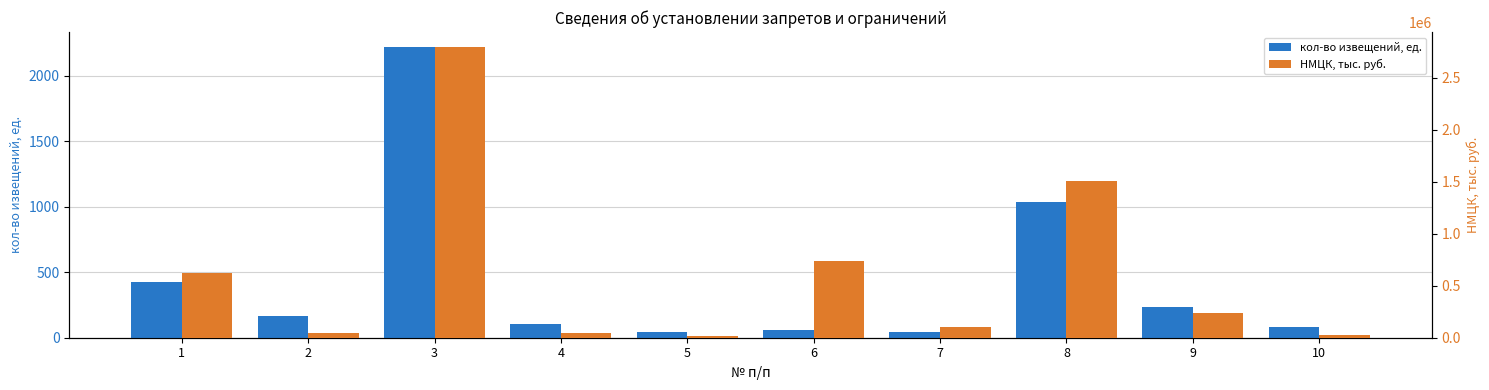

List the series in order of their peak value, lowest first.

кол-во извещений, ед., НМЦК, тыс. руб.